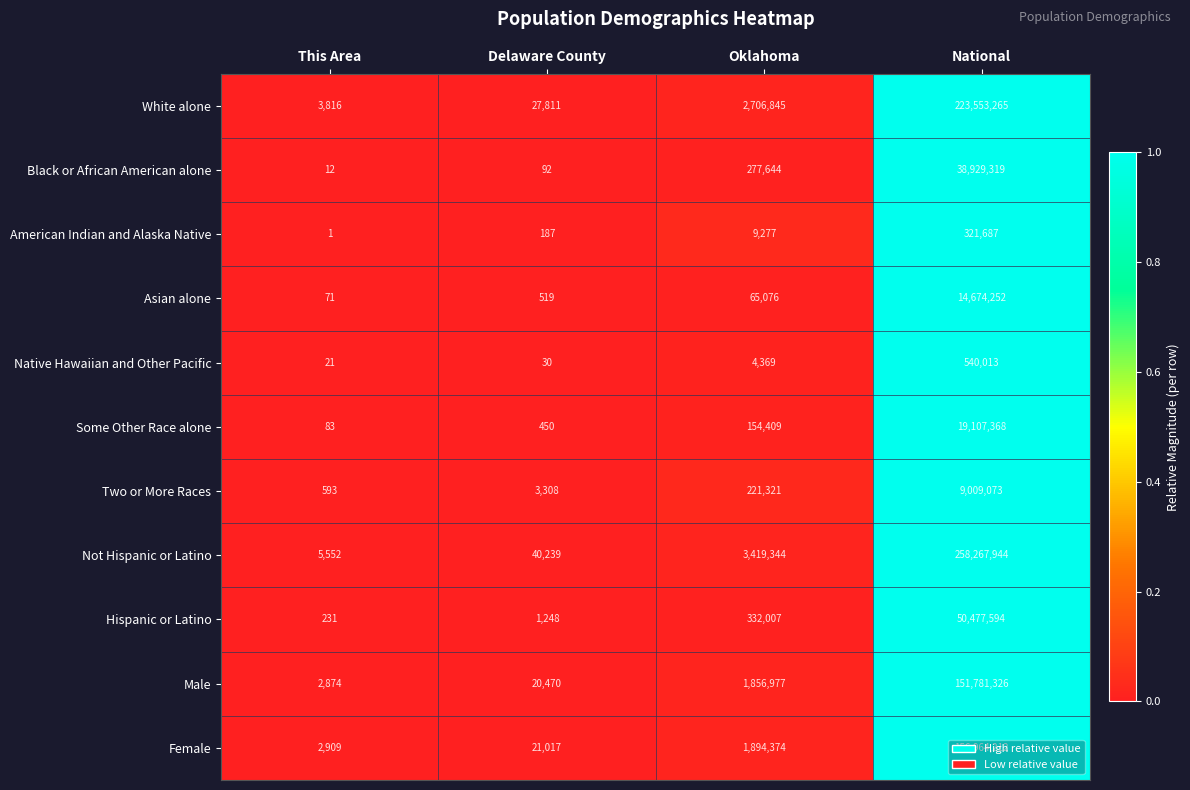

The American Indian and Alaska Native series shows 1 at This Area. True or false?

True